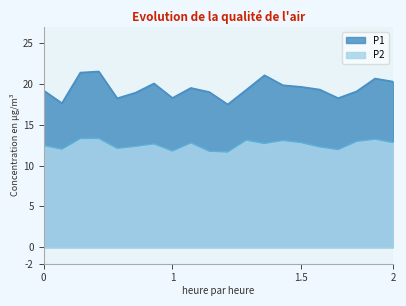

What is the difference between the maximum and minimum values in the P1 series?

4.0